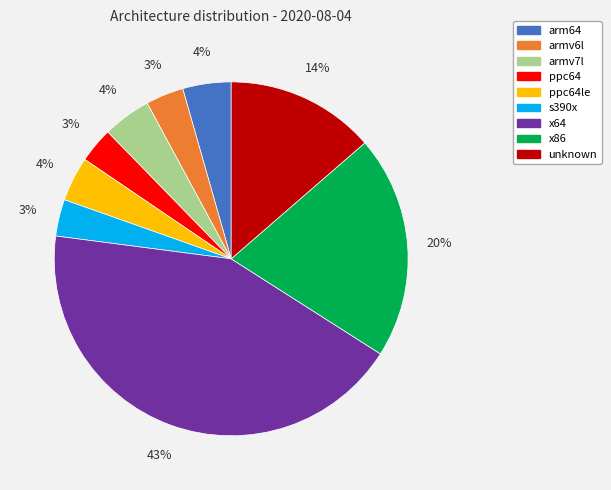

To the nearest percent, what is the average slice percentage?

11%